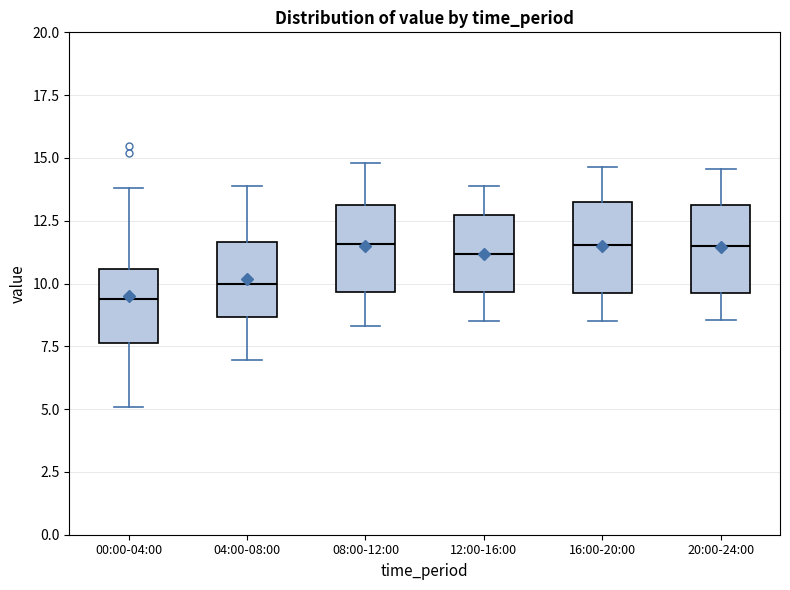

Which box's median line is the lowest?

00:00-04:00